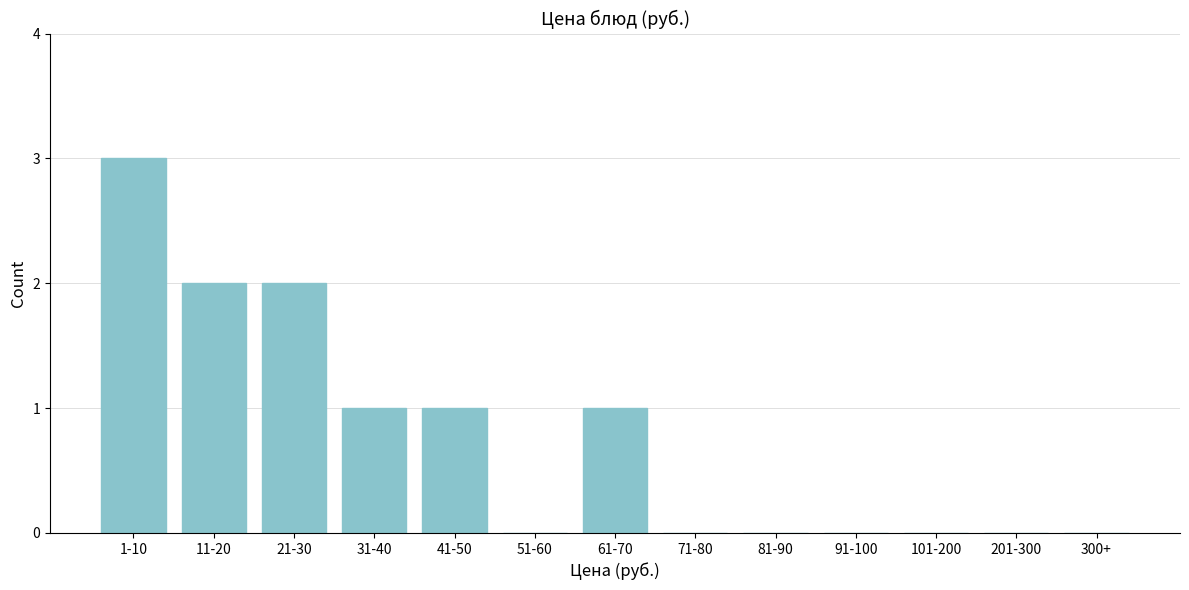

Reading right to left, extract all data points from this chart.

300+=0	201-300=0	101-200=0	91-100=0	81-90=0	71-80=0	61-70=1	51-60=0	41-50=1	31-40=1	21-30=2	11-20=2	1-10=3